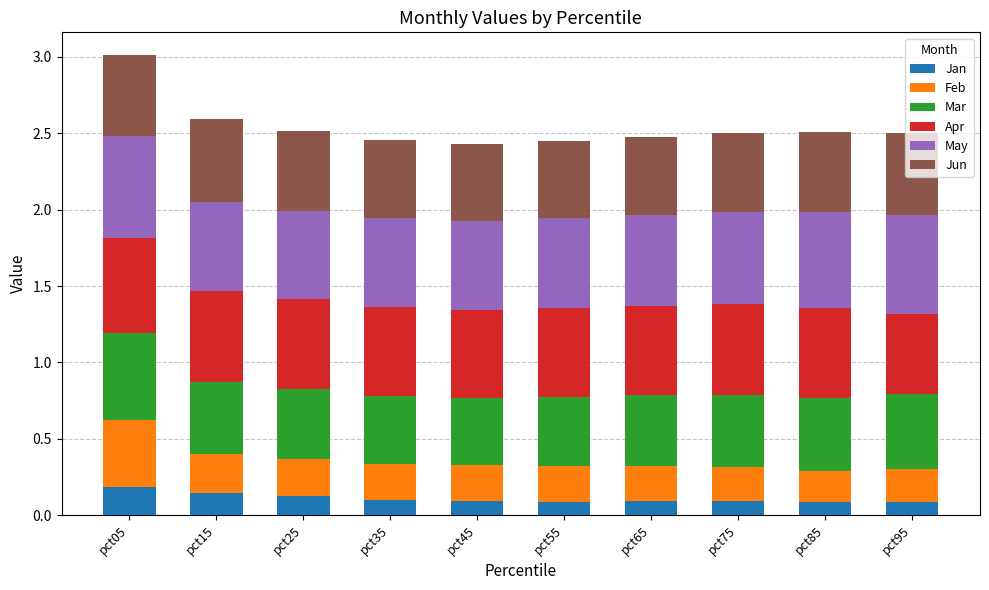

At which category is the sum across all series the highest?

pct05